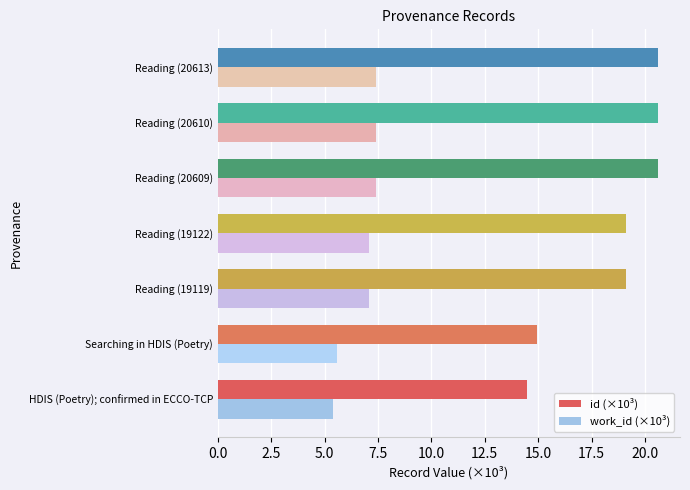

Is it true that id (×10³) equals 19.1 at Reading (19122)?

True